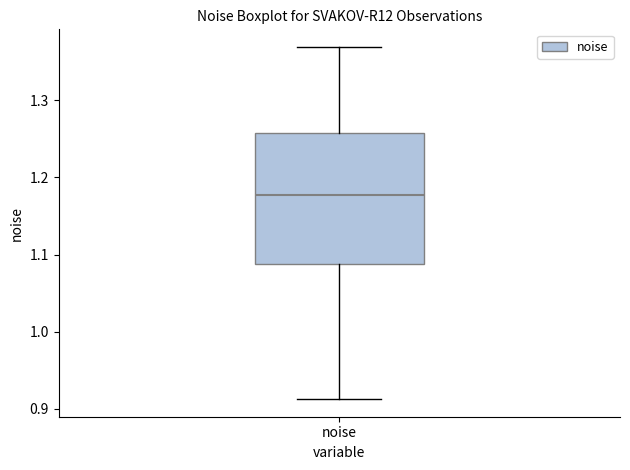

Transcribe this box plot: give where the median line is, the range the box spans, and where the two whiskers end, as read against the y-axis. The values are not printed on the chart, so give them approximately, as read against the axis.

median 1.18, box 1.09 to 1.26, whiskers 0.91 to 1.37